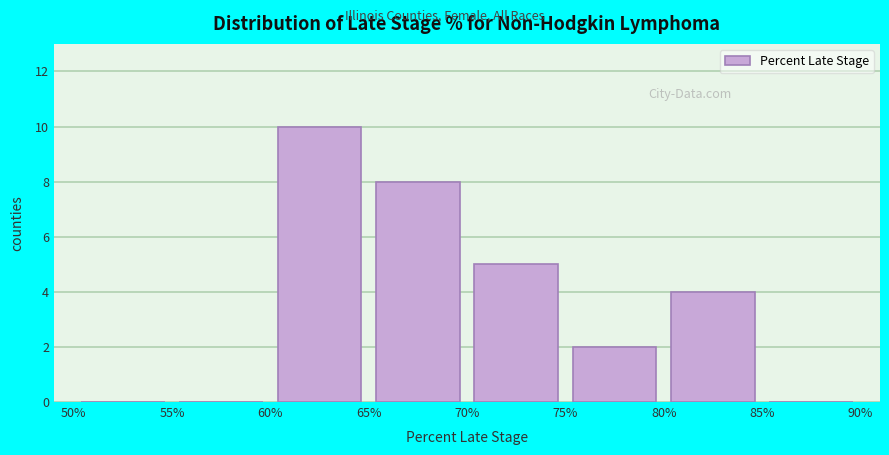

What is the height of the bar covering 75% to 80% on the x-axis? The values are not printed on the chart, so give them approximately, as read against the axis.

2